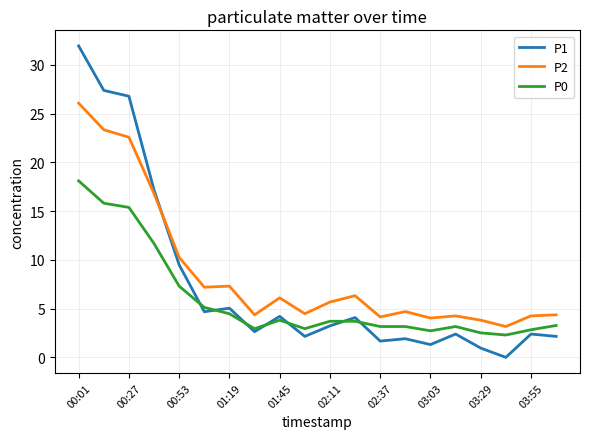

True or false: P2 and P0 cross at least once.

False